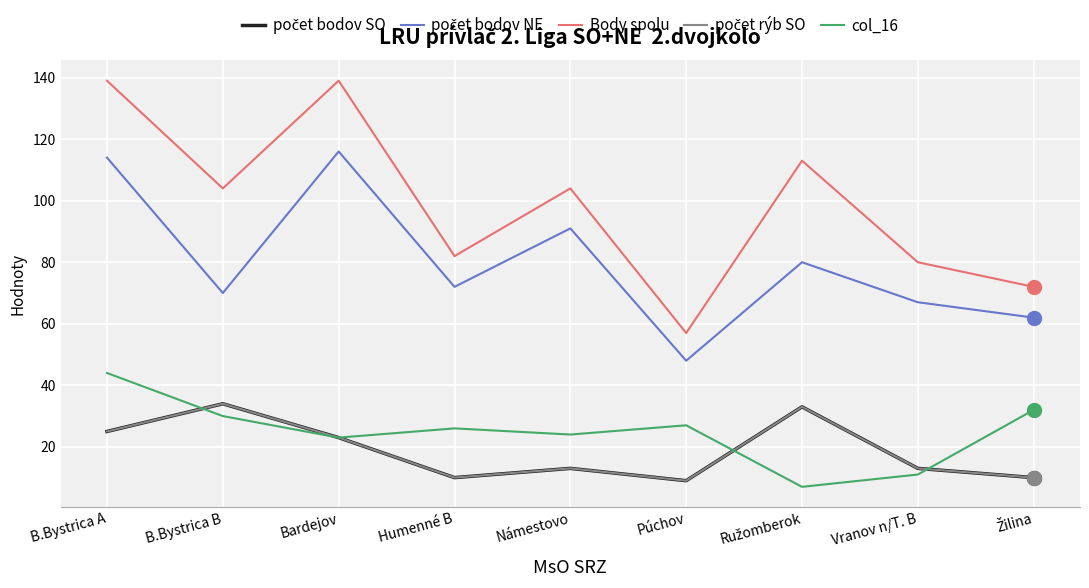

Is this an area chart (filled region under the line)?

No